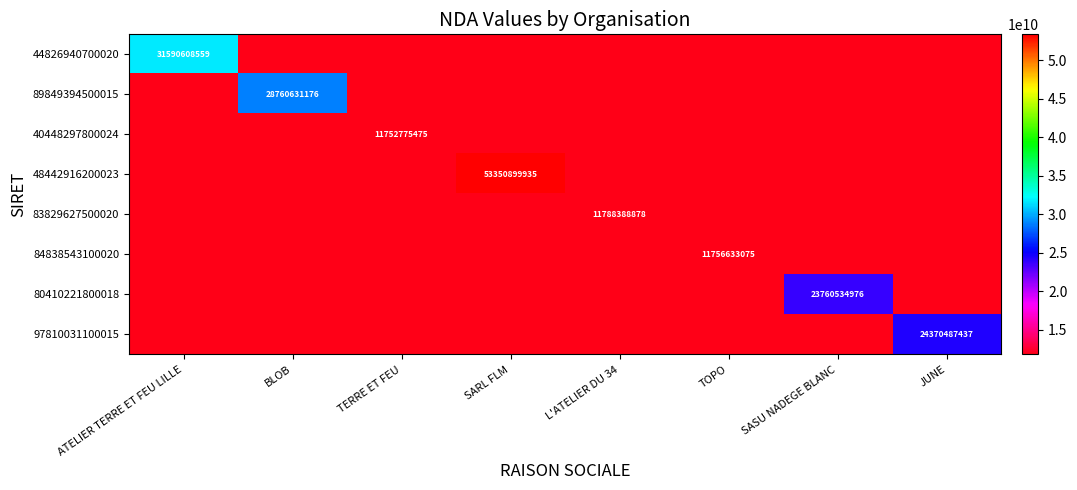

True or false: 80410221800018 has a value of 23760534976 at SASU NADEGE BLANC.

True